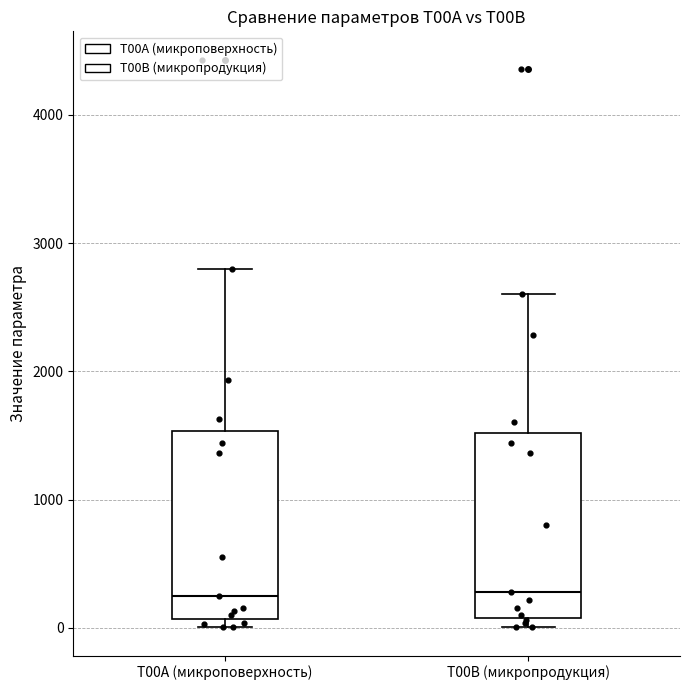

Where is the lower edge of the box for T00B (микропродукция) on the y-axis? The values are not printed on the chart, so give them approximately, as read against the axis.

100